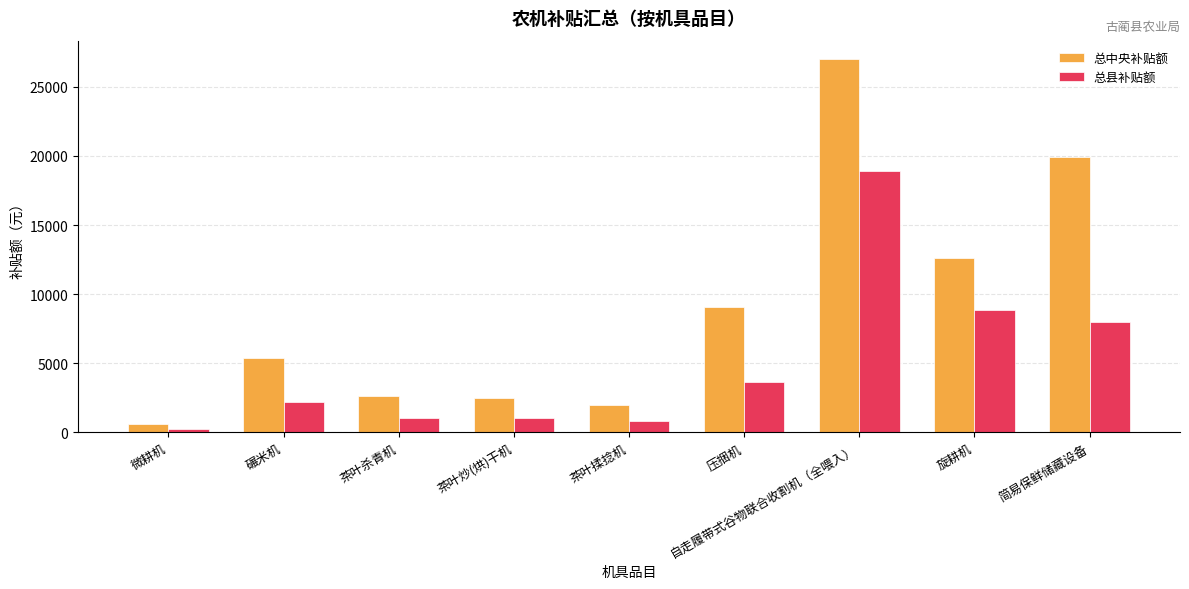

List the series in order of their overall mean, lowest first.

总县补贴额, 总中央补贴额